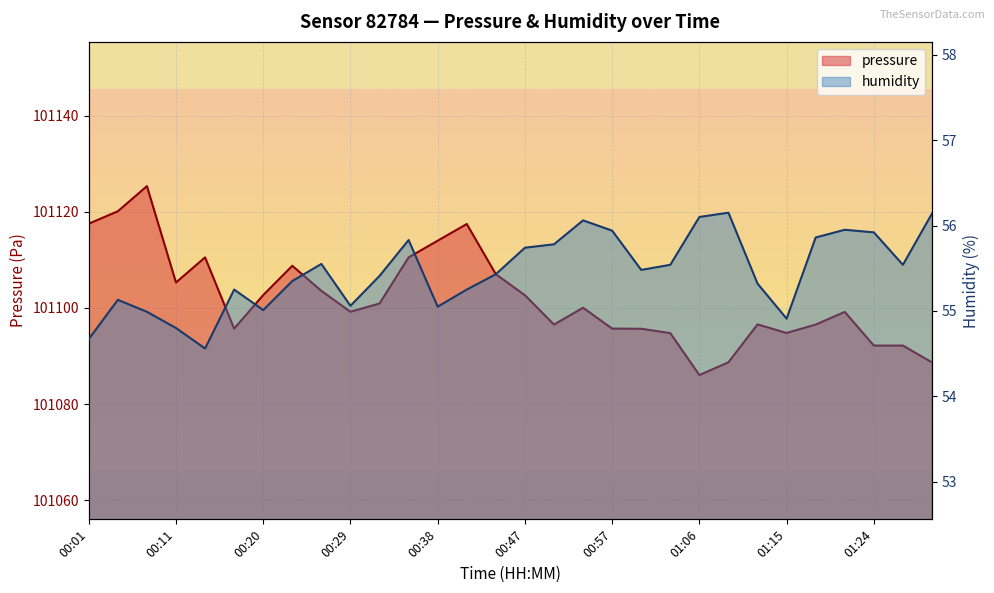

True or false: humidity and pressure cross at least once.

False